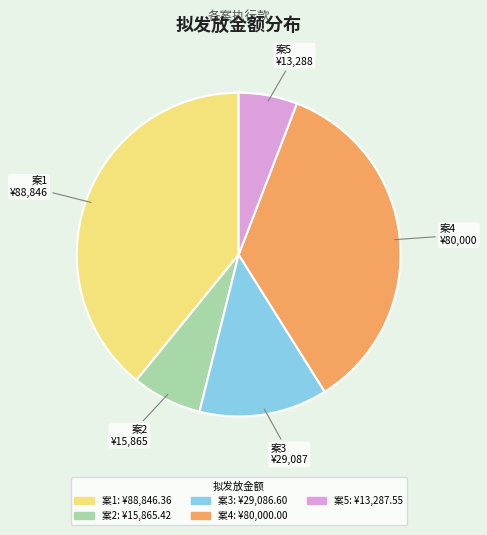

Does any single category account for the majority?

No